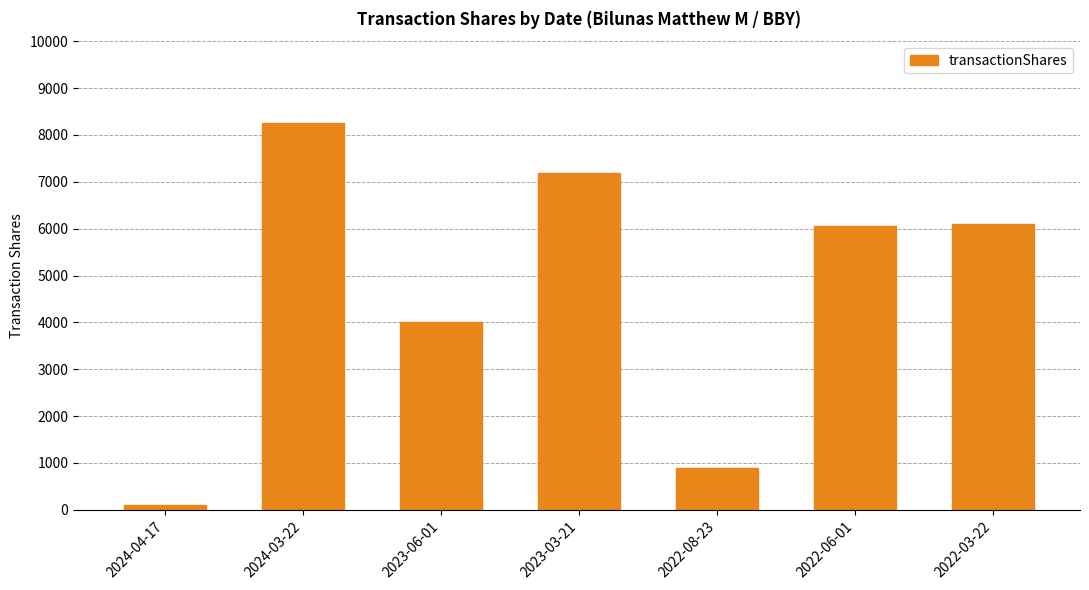

Is it true that the value at 2022-06-01 is 10095?

False